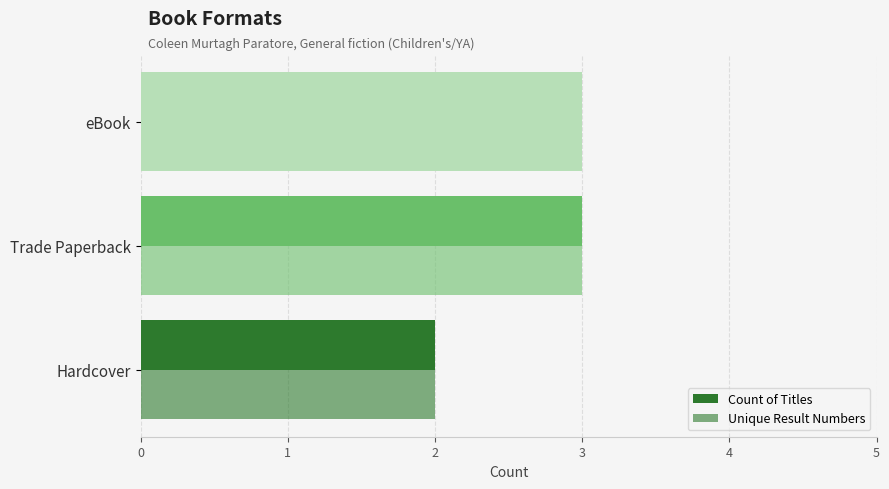

How many Count of Titles values are between 2 and 3?

3